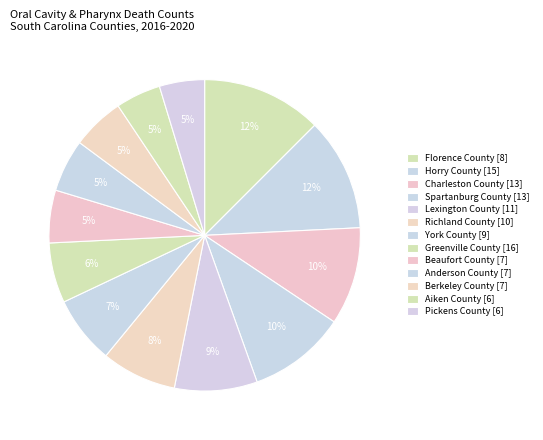

Which slice is the smallest?

Aiken County [6]